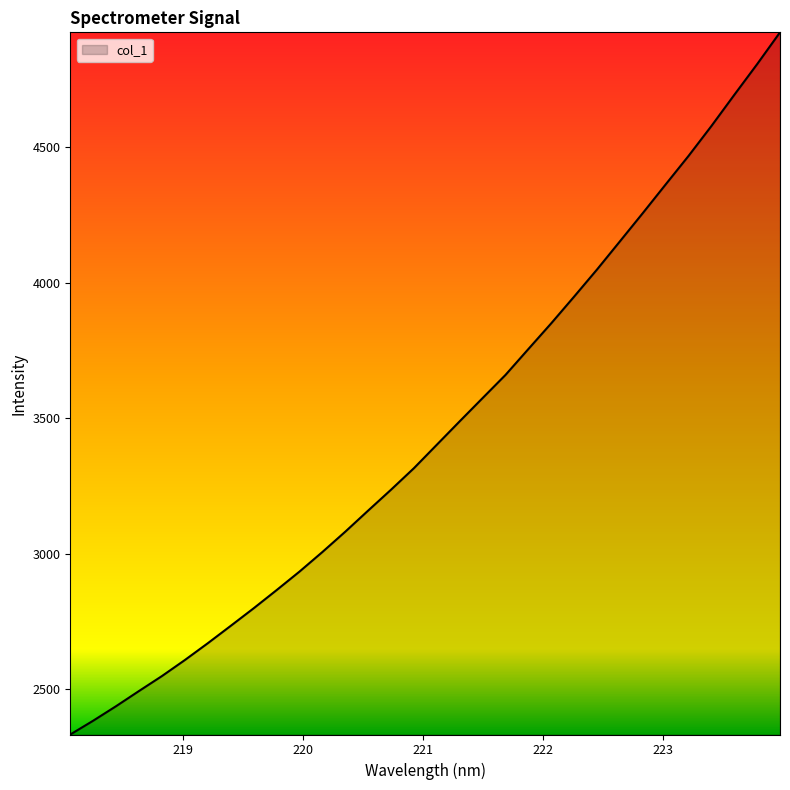

What is the sum of all values?

110580.1